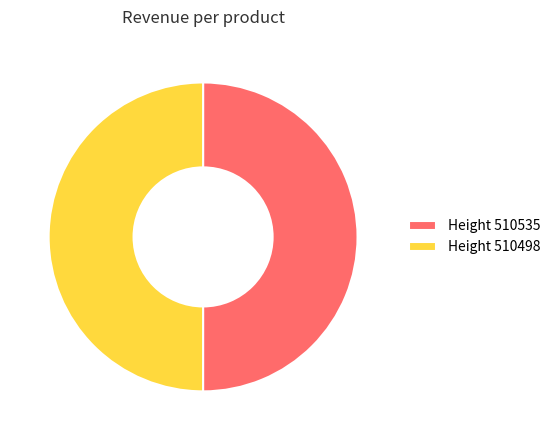

Approximately how many times larger is the value at Height 510535 compared to Height 510498?

1.0